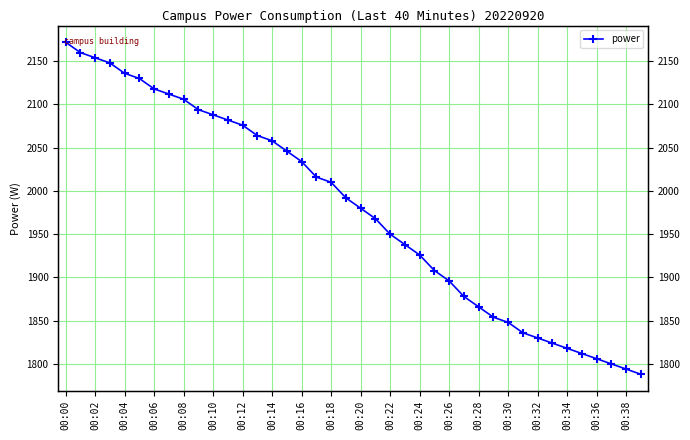

How many values are below 1992?

20